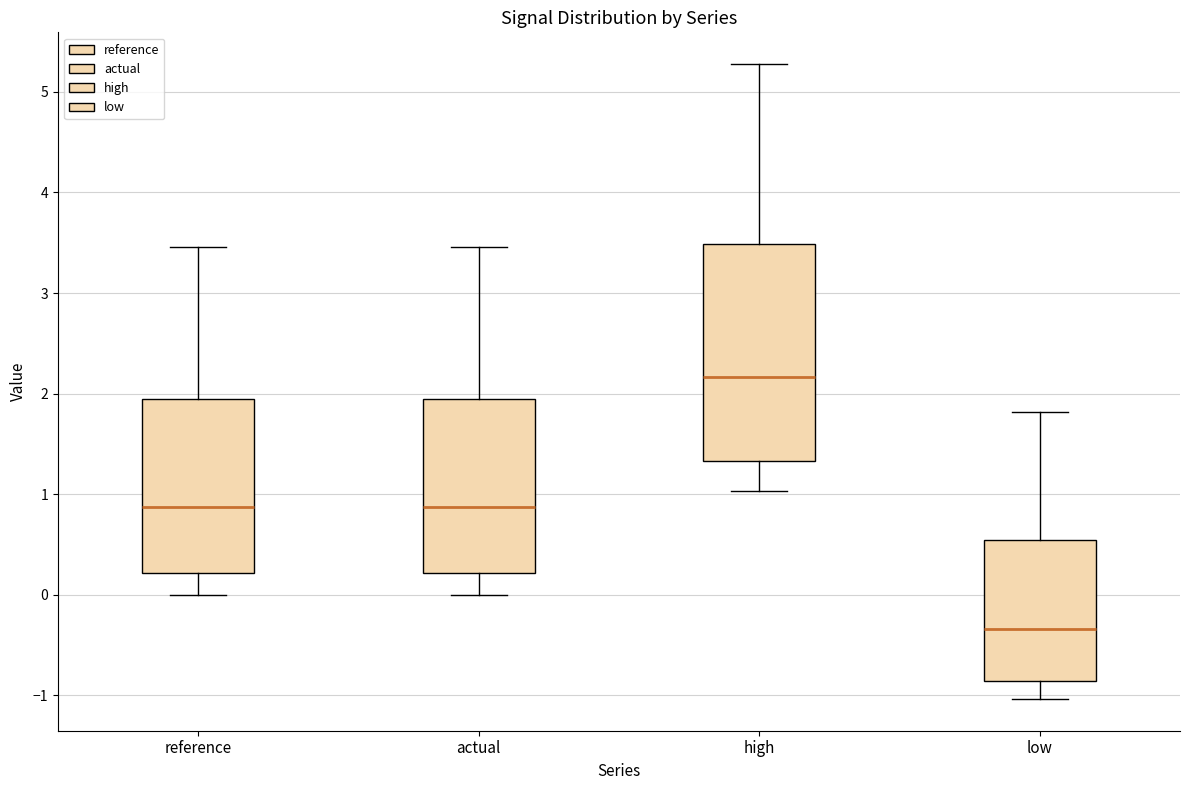

Comparing the boxes themselves (not the whiskers), which one is the tallest?

high